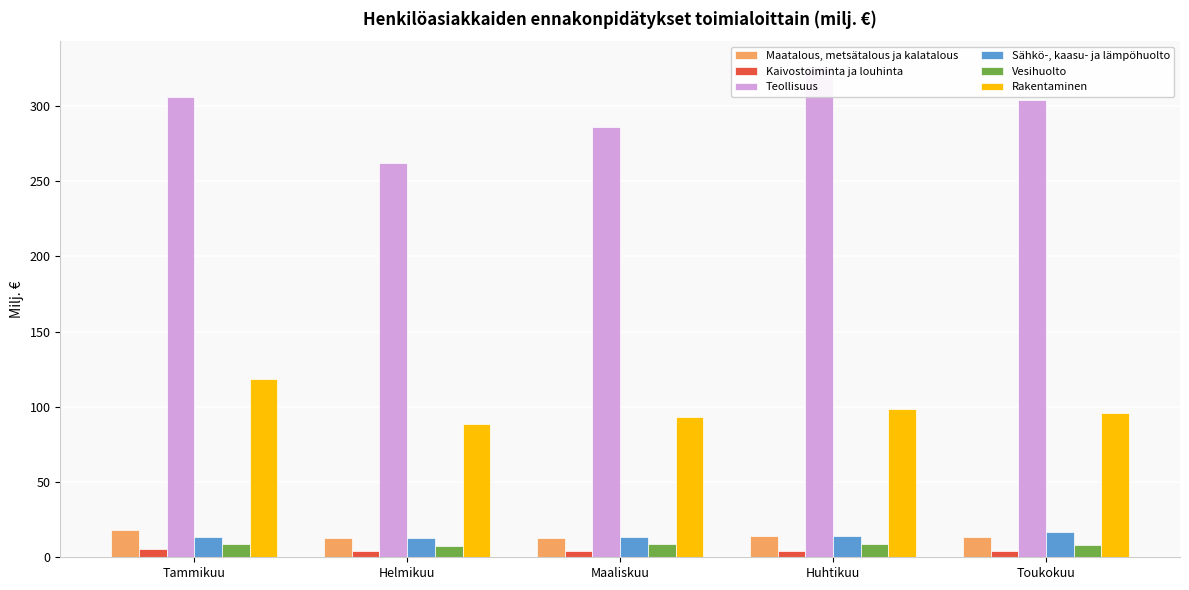

What is the sum of all Kaivostoiminta ja louhinta values?

22.3